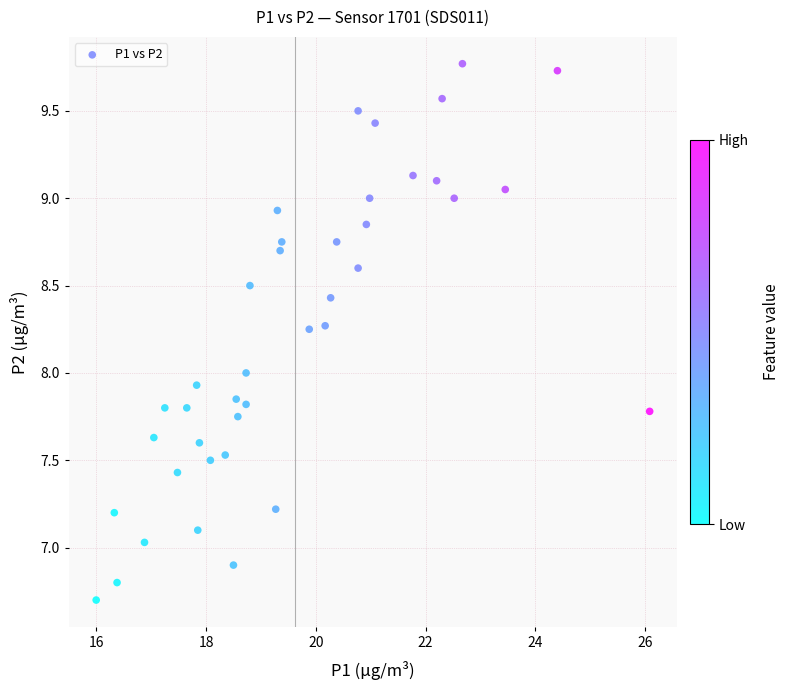

What is the range of Y values (max minus min)?

3.1